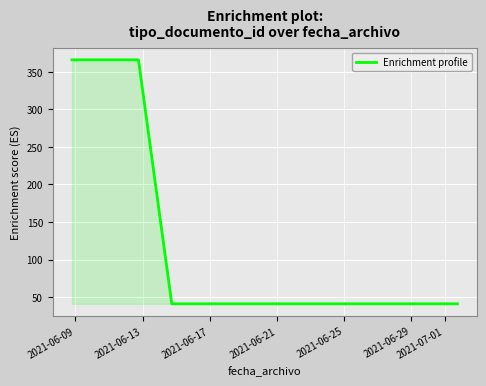

What is the greatest value displayed?

366